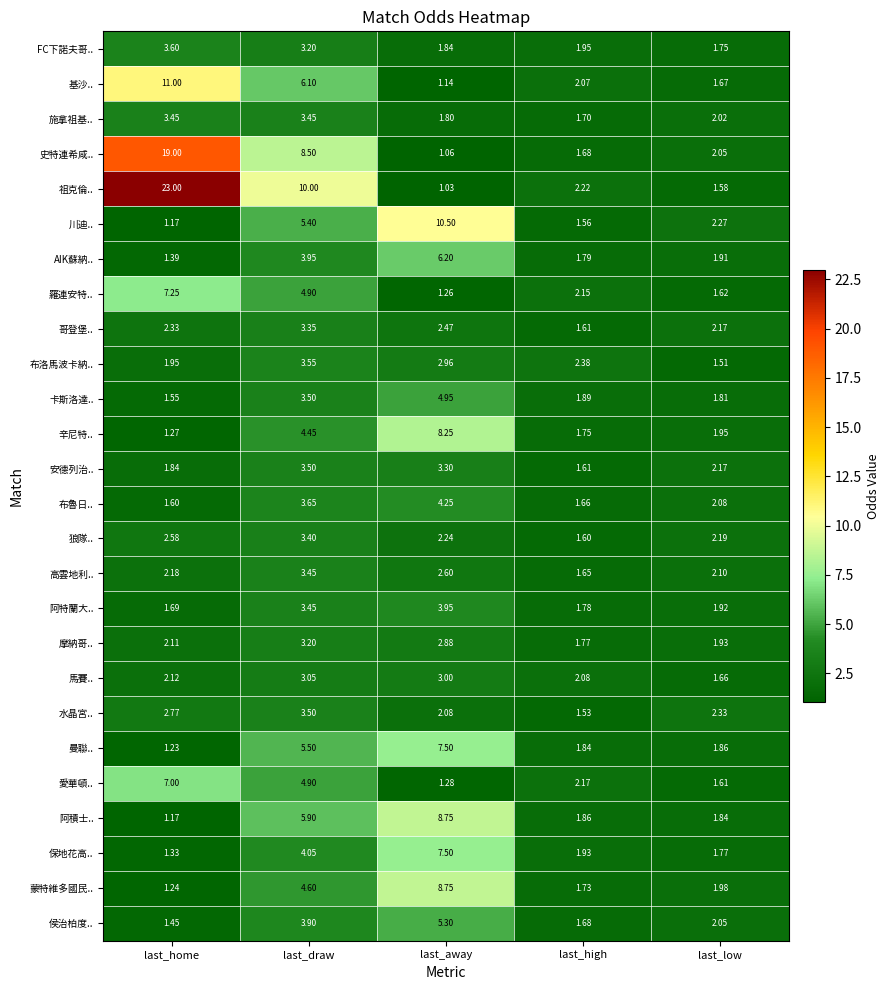

At which label does 高雲地利.. reach its peak?

last_draw